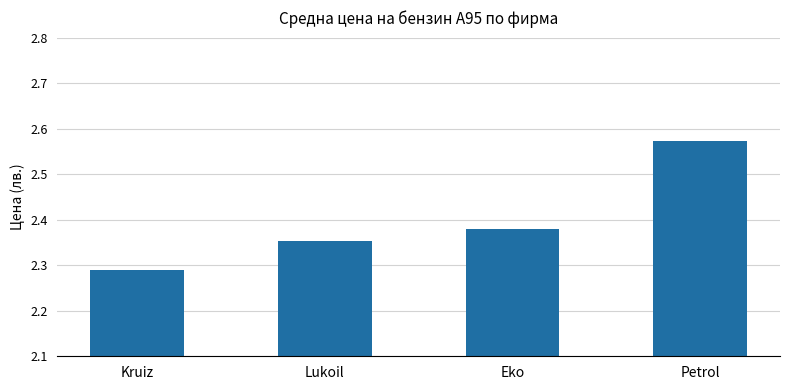

Where is the data nearest to the value 2?

Kruiz